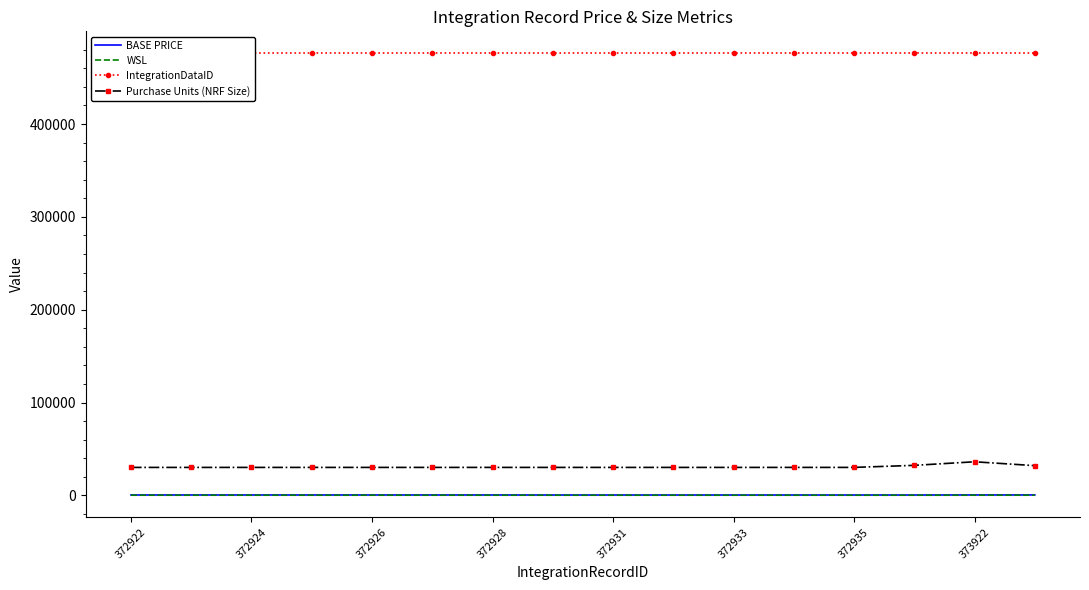

What is the total value across all series at 15?

508664